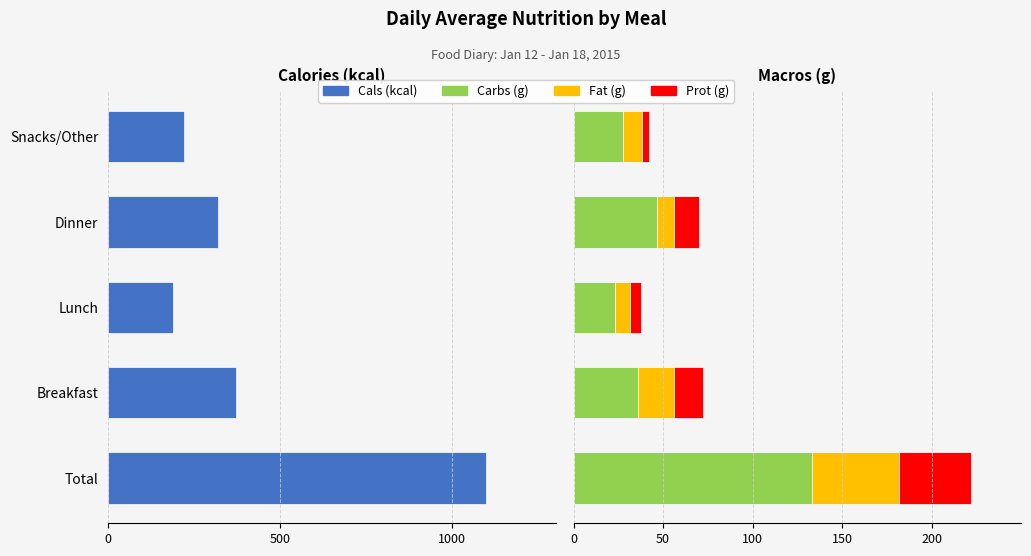

True or false: Fat (g) has a value of 3.4 at Snacks/Other.

False